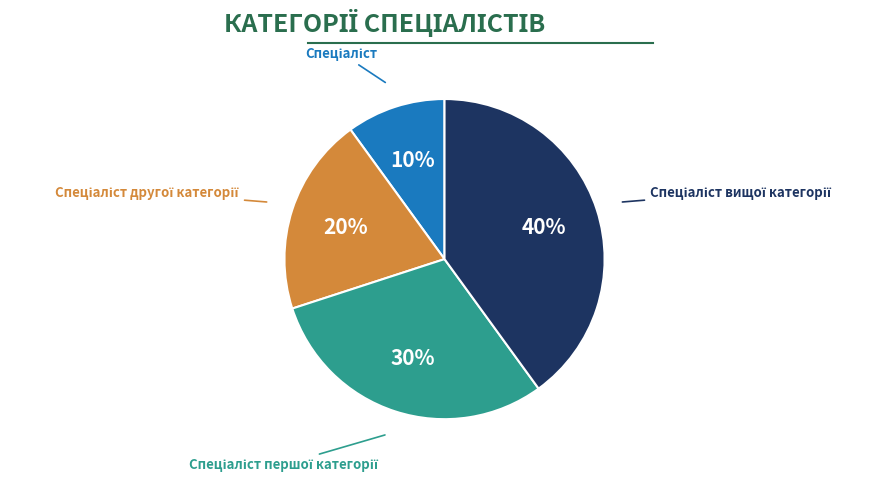

How many segments does this pie chart have?

4